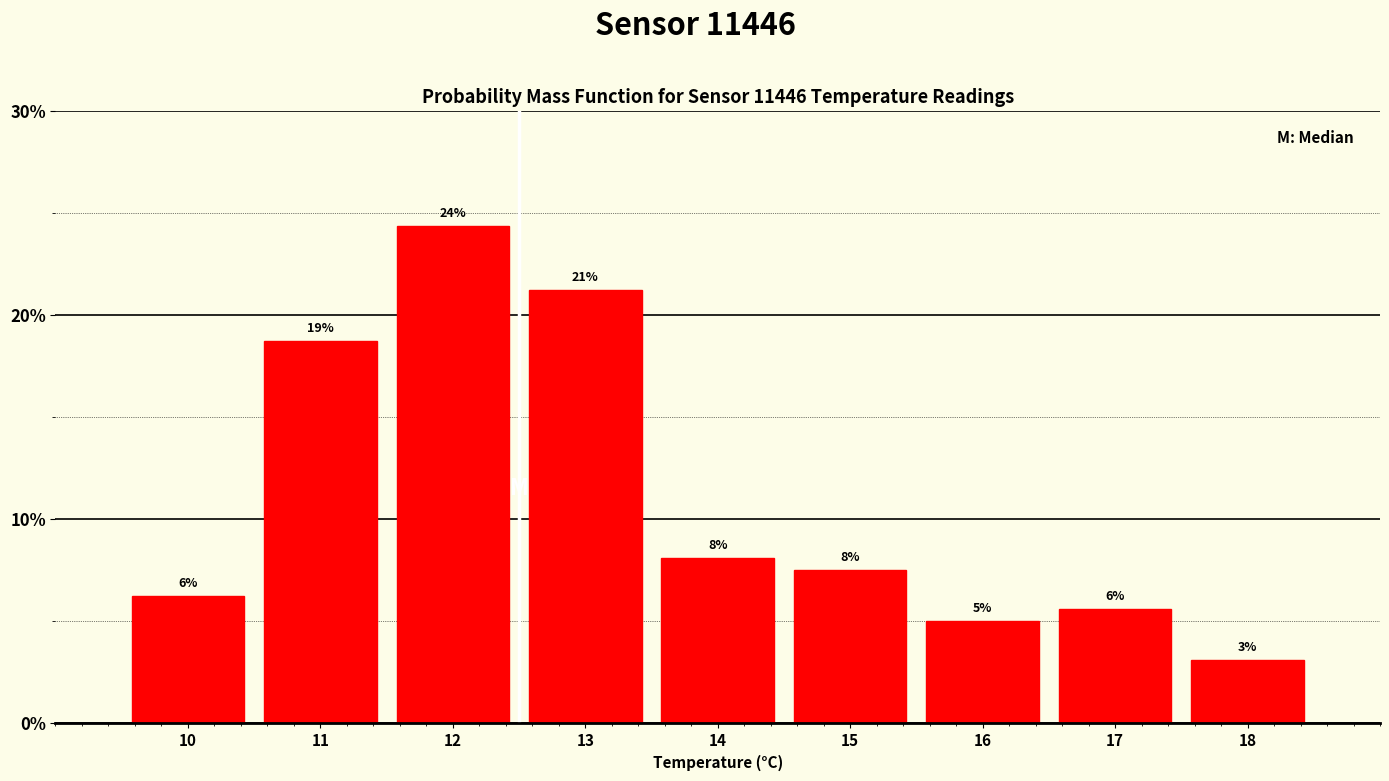

Are the bars horizontal?

No